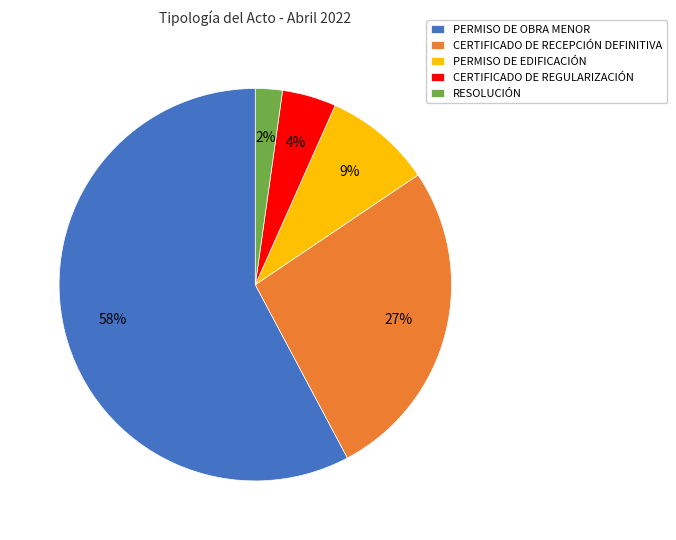

Which category has the smallest portion of the pie?

RESOLUCIÓN